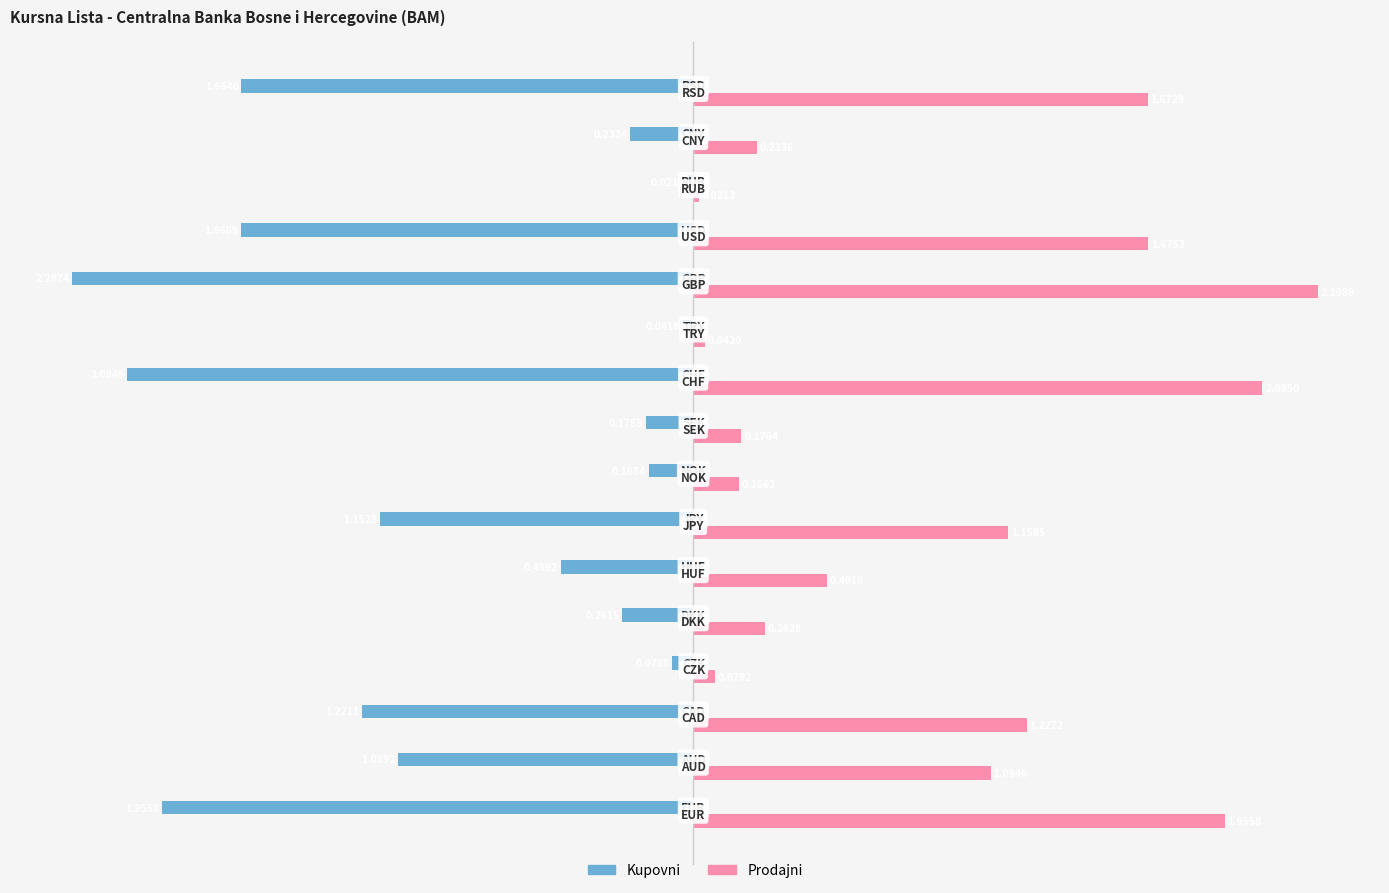

At how many categories does at least one series exceed 0?

16